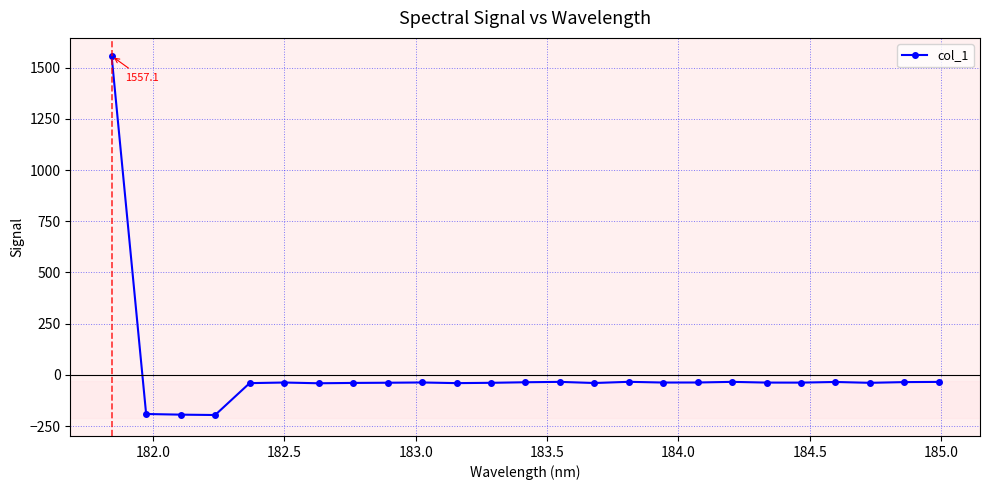

What is the greatest value displayed?

1557.1